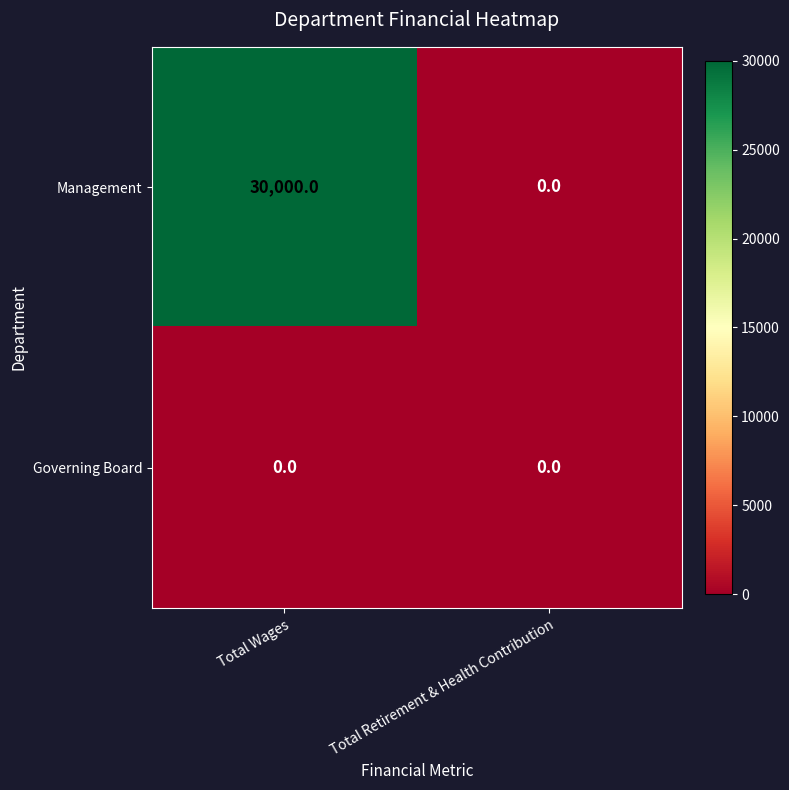

The value of Governing Board at Total Wages is 0. True or false?

True